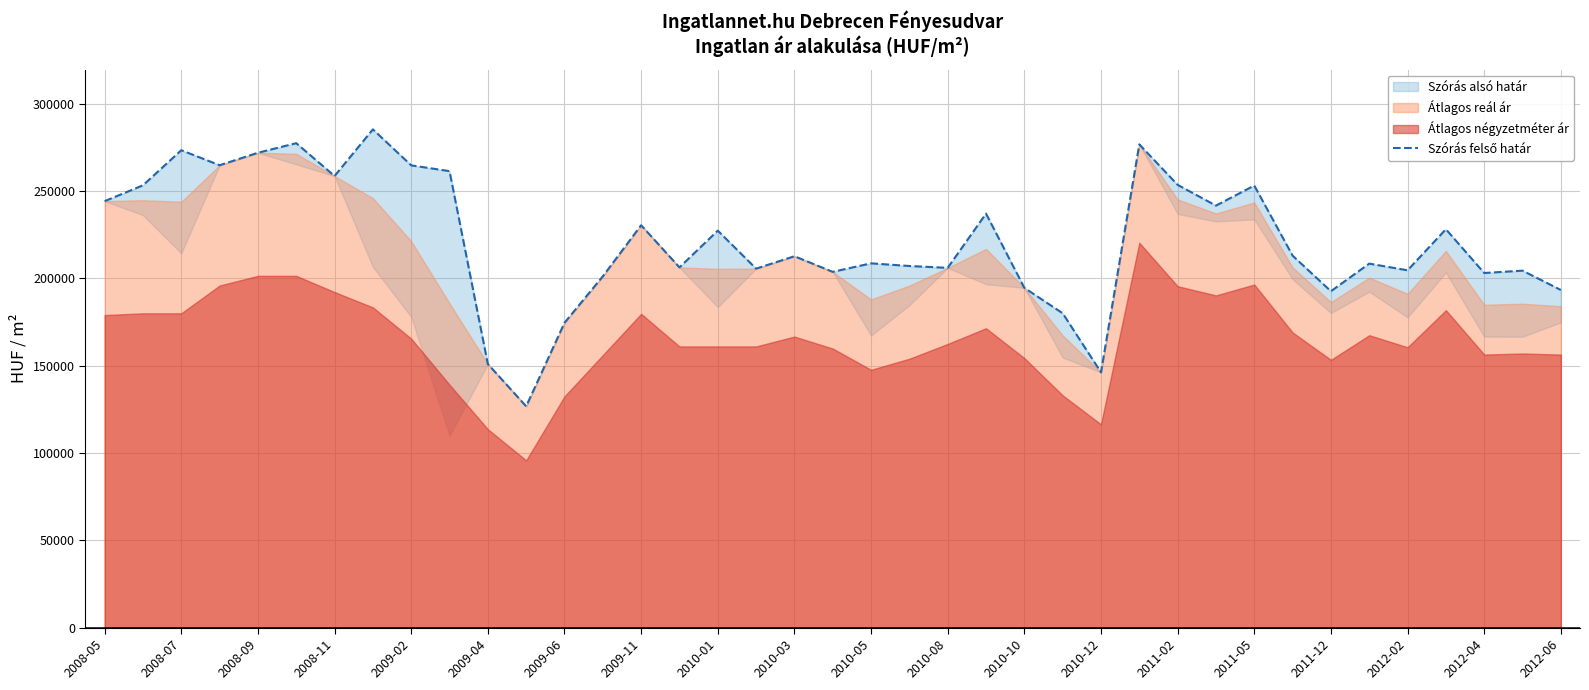

How many interior local peaks (higher than both neighbors) does the data have?

13